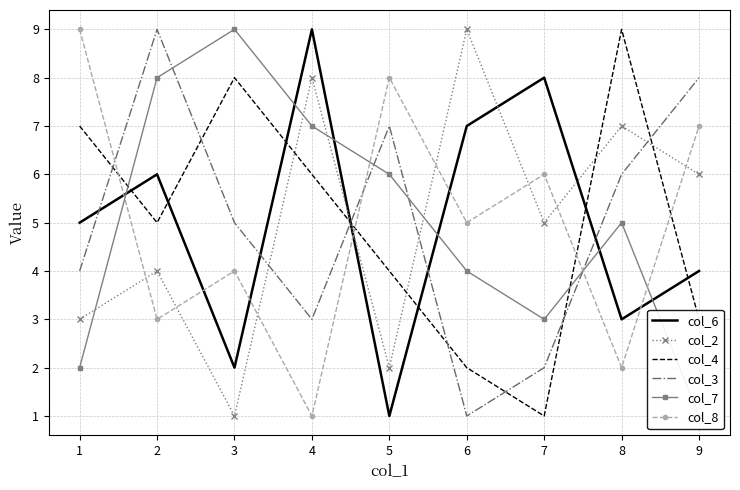

Which category has the highest value in the col_2 series?

6